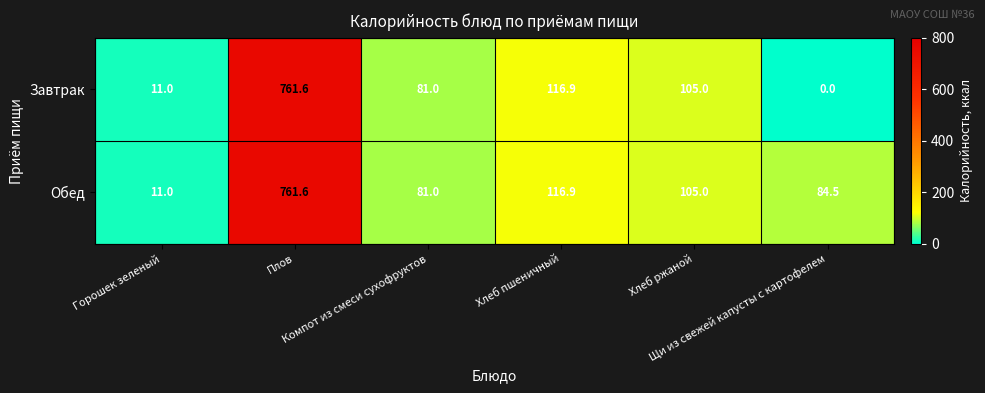

What is the greatest value displayed?

761.6